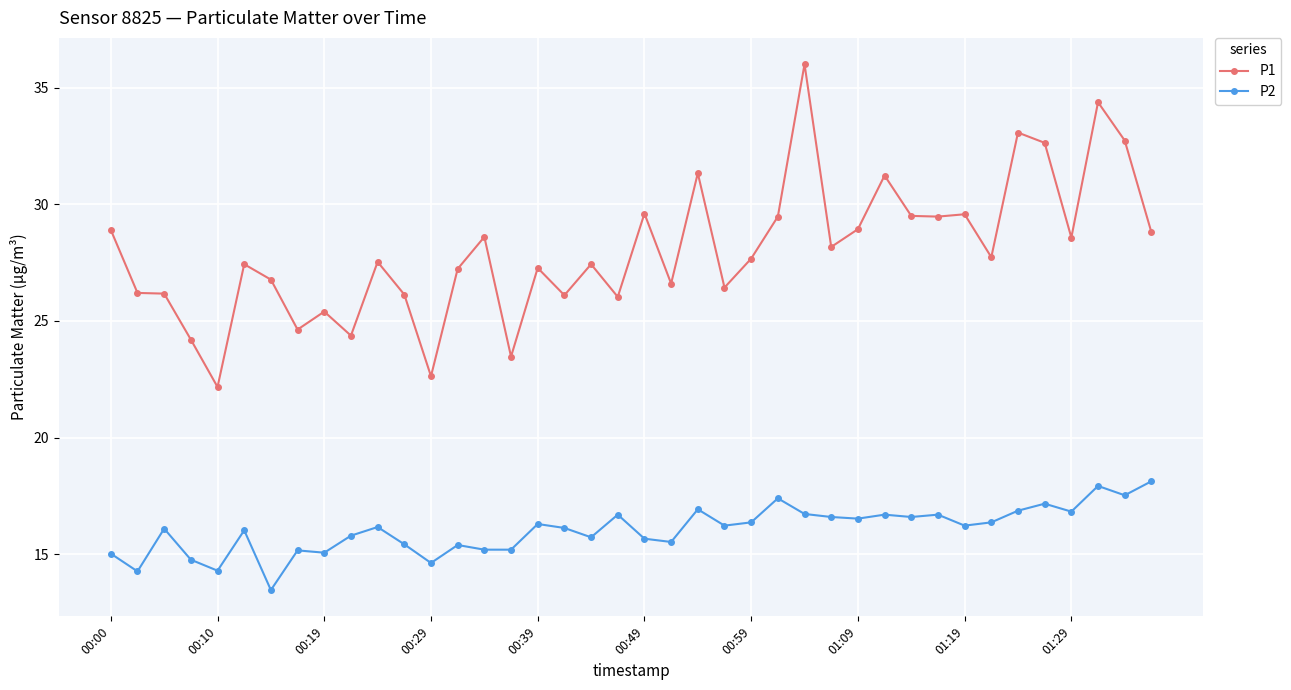

How many categories are shown in the chart?

40